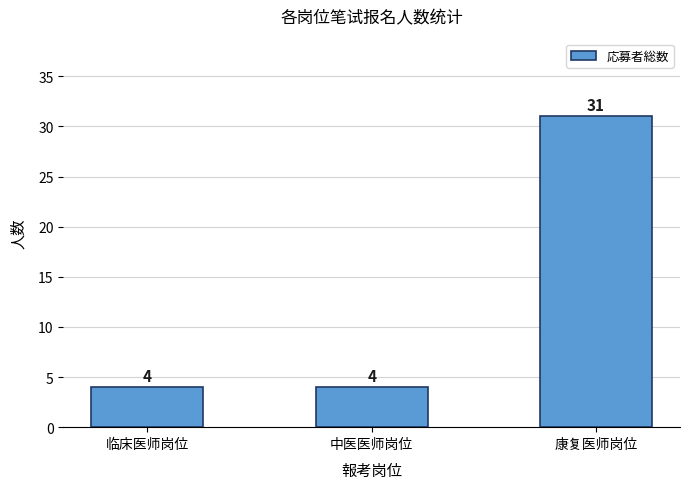

How many data points are above 4?

1